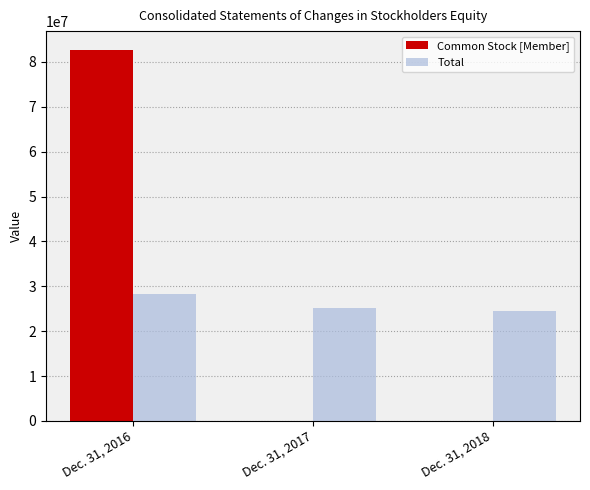

Where is Total nearest to the value 26346810?

Dec. 31, 2017